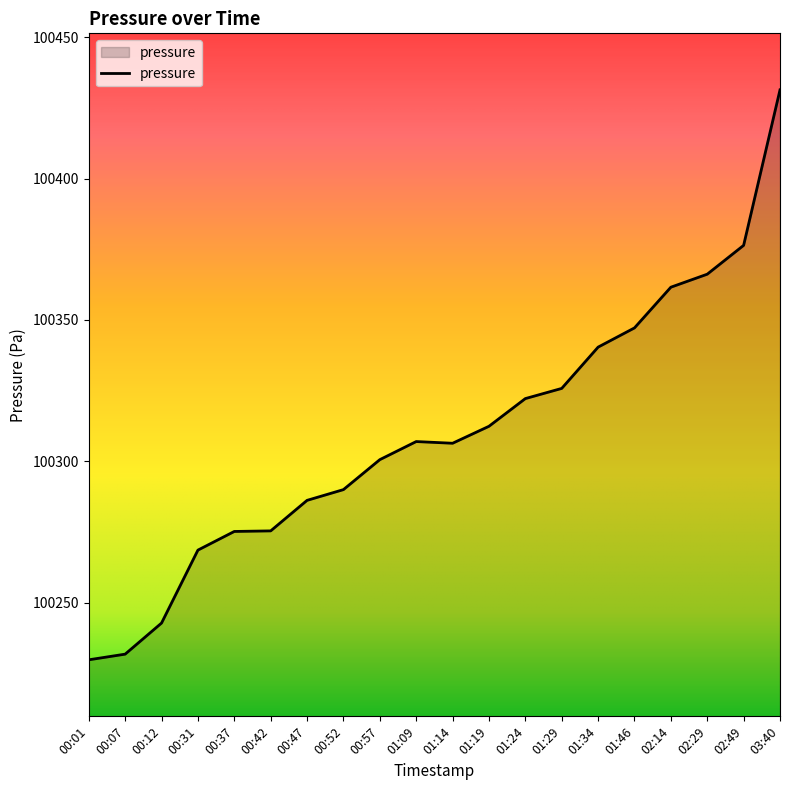

Which label corresponds to the largest value in the chart?

03:40